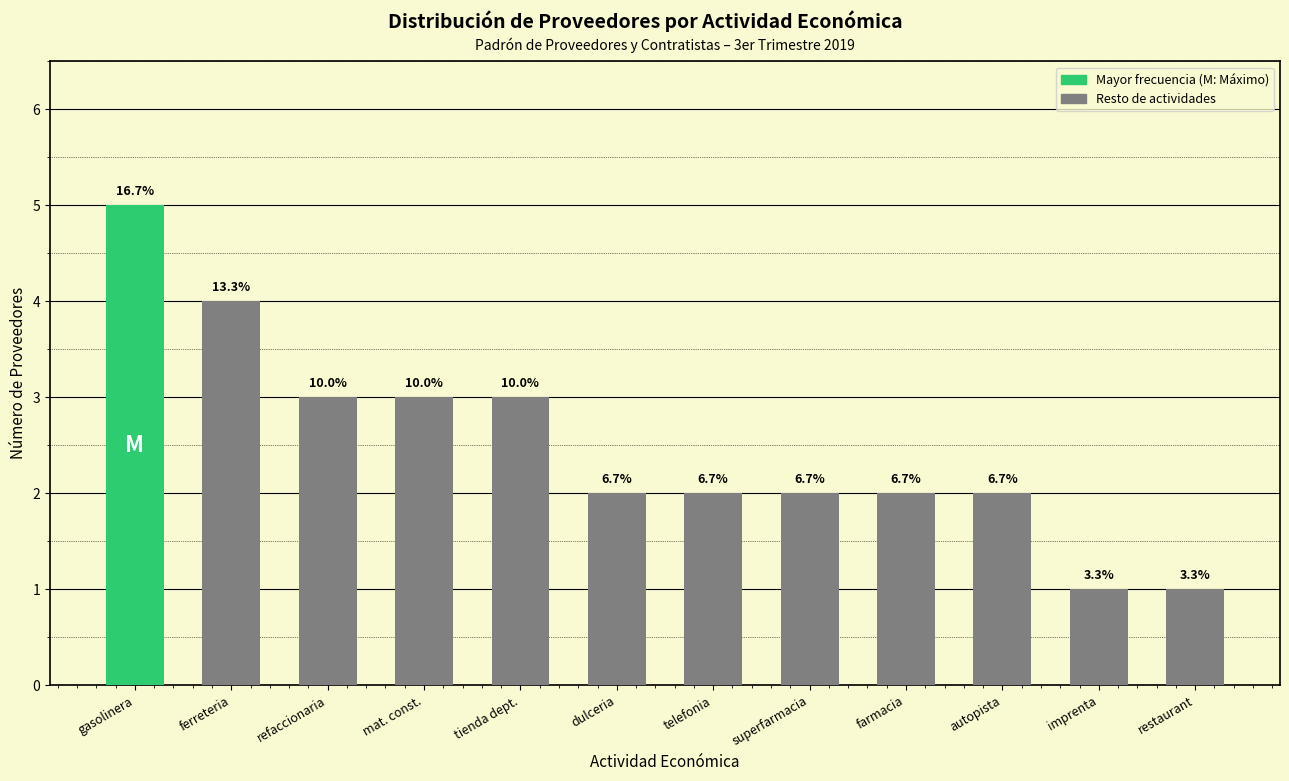

How many bars are there in total?

12